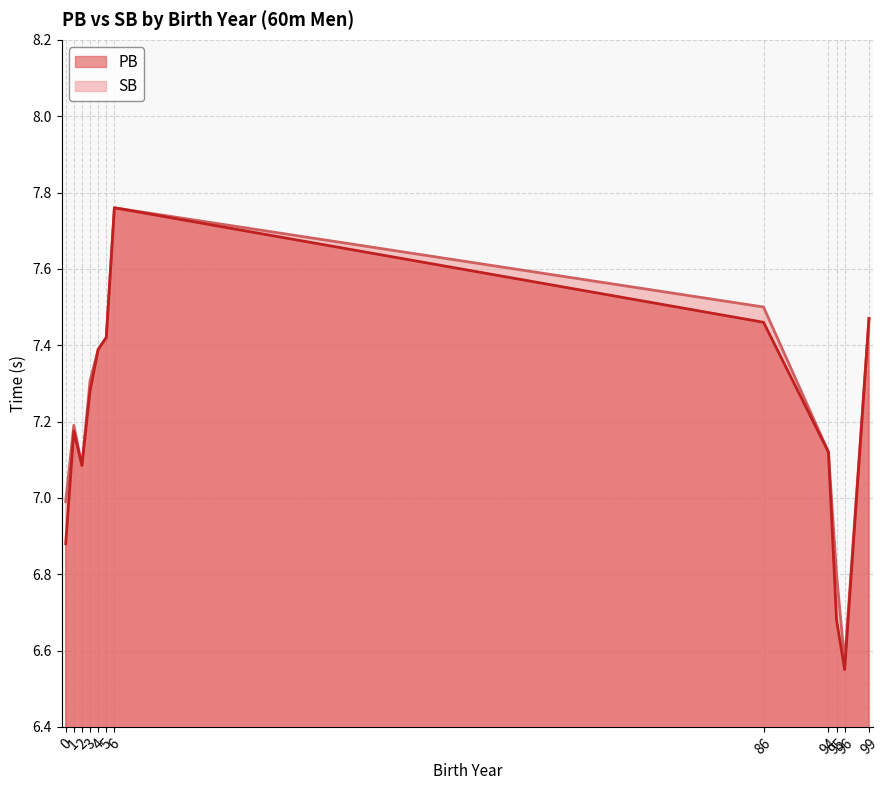

Which series has the largest range (max minus min)?

PB